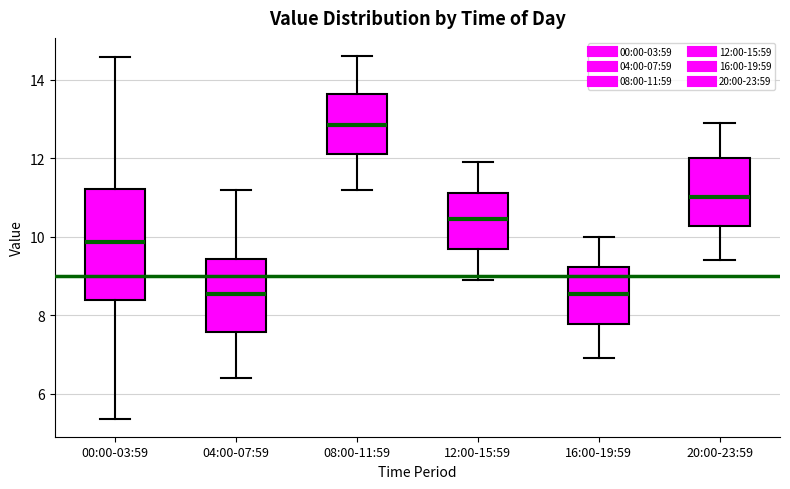

Reading left to right, read every box against the y-axis: the position of its median line, the range the box covers, and the ends of its whiskers. The values are not printed on the chart, so give them approximately, as read against the axis.

00:00-03:59: median 9.8, box 8.4 to 11.2, whiskers 5.4 to 14.6
04:00-07:59: median 8.6, box 7.6 to 9.4, whiskers 6.4 to 11.2
08:00-11:59: median 12.8, box 12.2 to 13.6, whiskers 11.2 to 14.6
12:00-15:59: median 10.4, box 9.8 to 11.2, whiskers 9.0 to 12.0
16:00-19:59: median 8.6, box 7.8 to 9.2, whiskers 7.0 to 10.0
20:00-23:59: median 11.0, box 10.2 to 12.0, whiskers 9.4 to 13.0